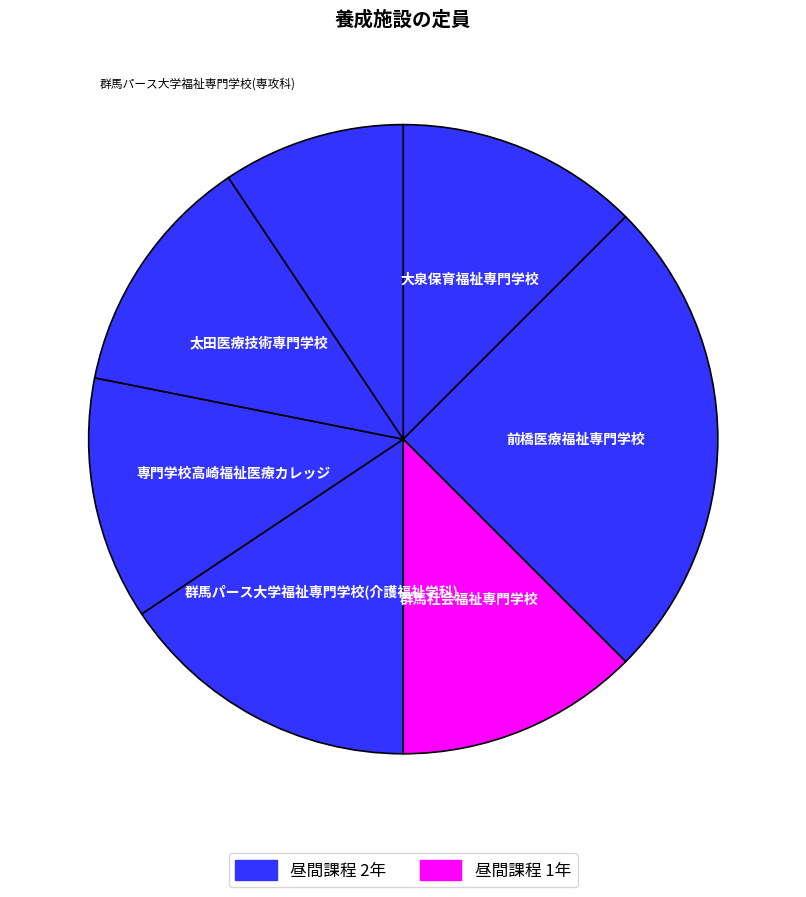

True or false: 太田医療技術専門学校 accounts for 12% of the total.

True